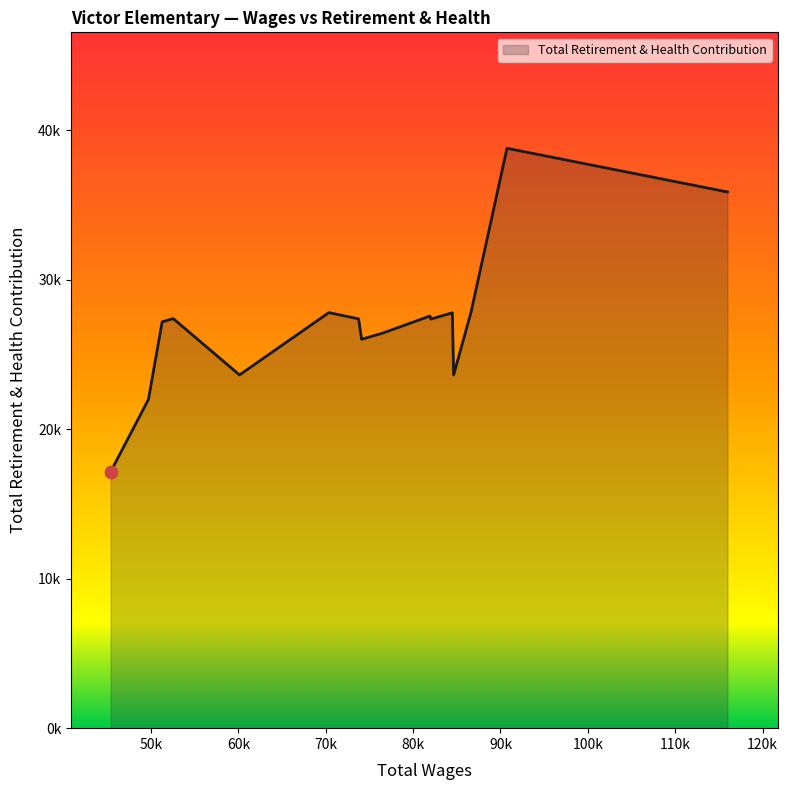

Approximately how many times larger is the value at 76551 compared to 73758?

1.0